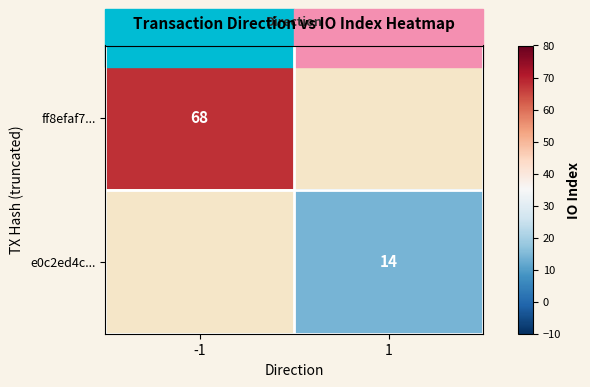

True or false: ff8efaf7... has a value of 68 at -1.

True